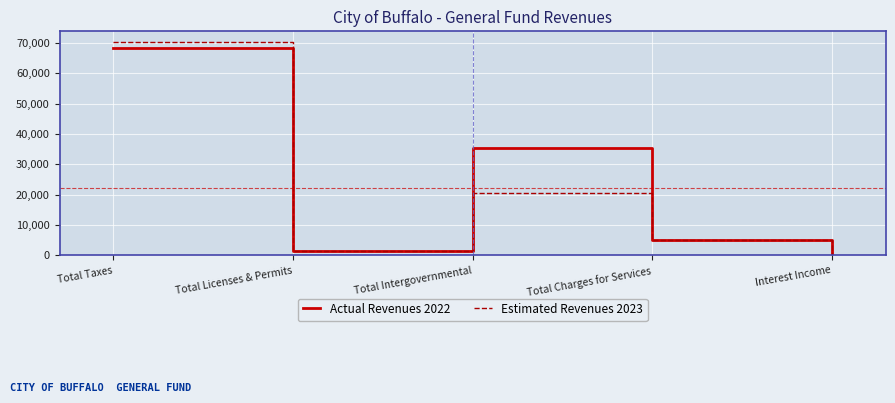

True or false: Estimated Revenues 2023 has more than 0 interior local peaks.

True